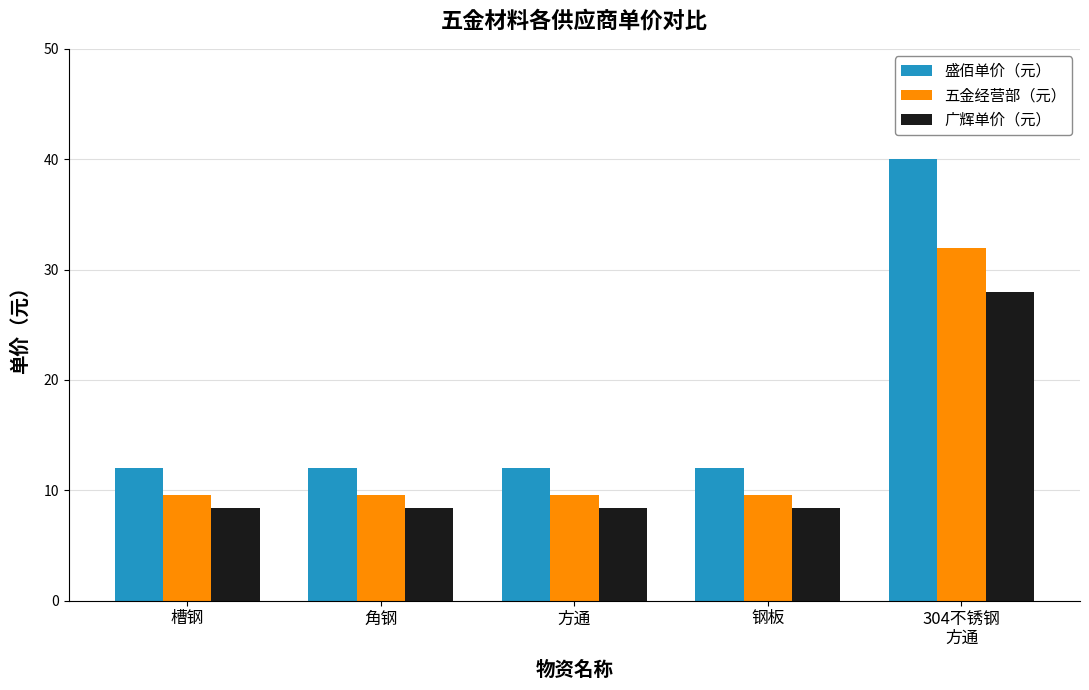

What position from the right is 304不锈钢
方通?

1